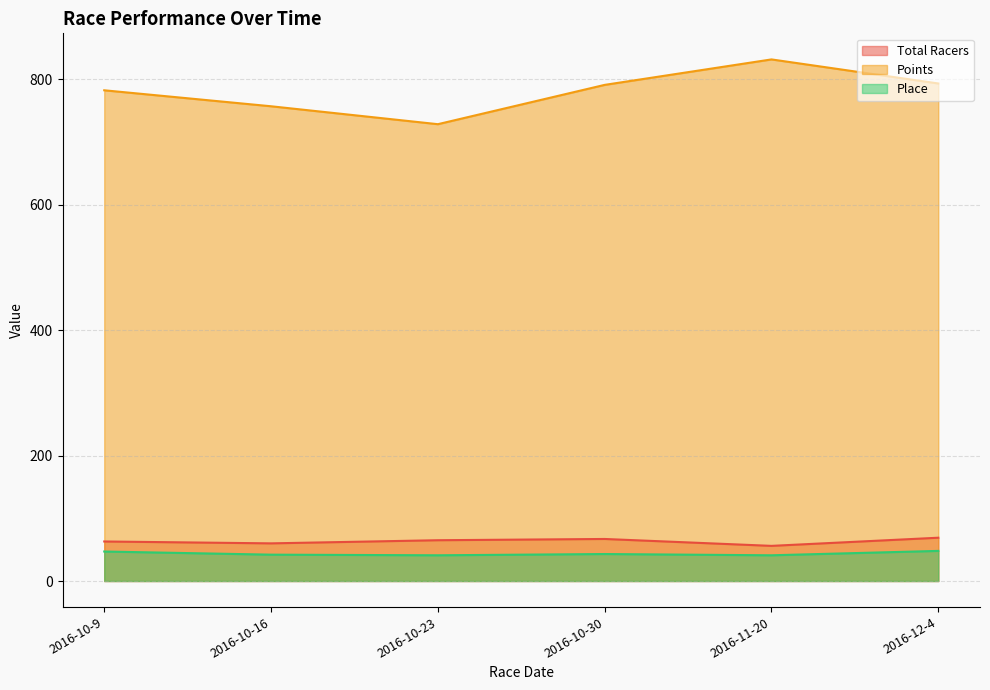

What is the difference between the maximum and minimum values in the Total Racers series?

13.0